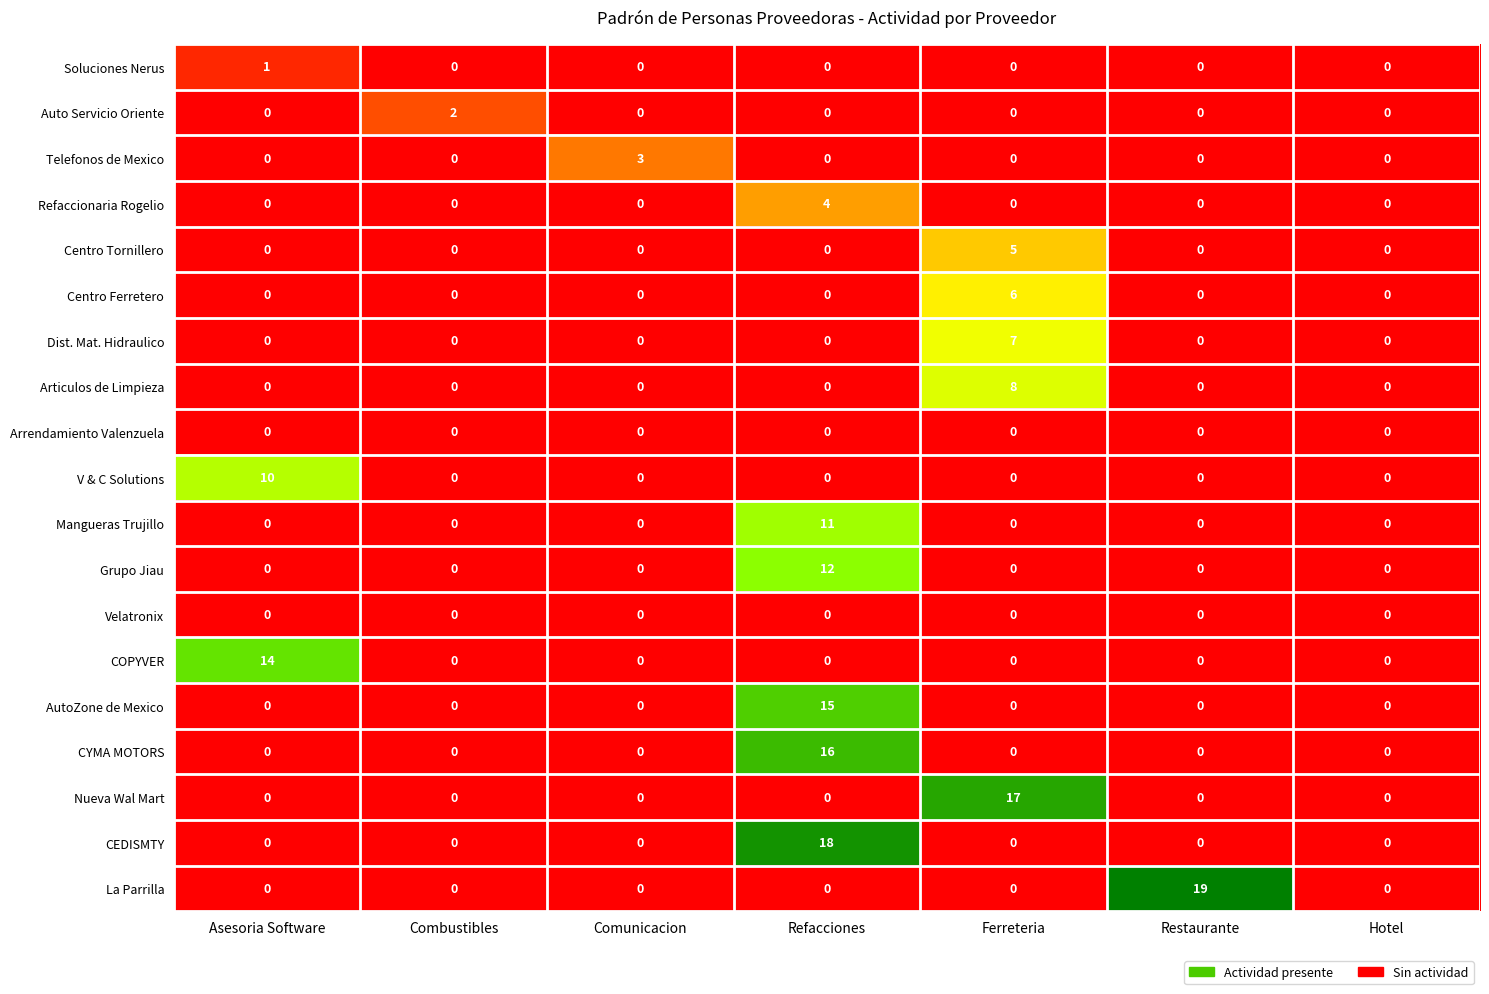

Is it true that CEDISMTY equals -12 at Ferreteria?

False